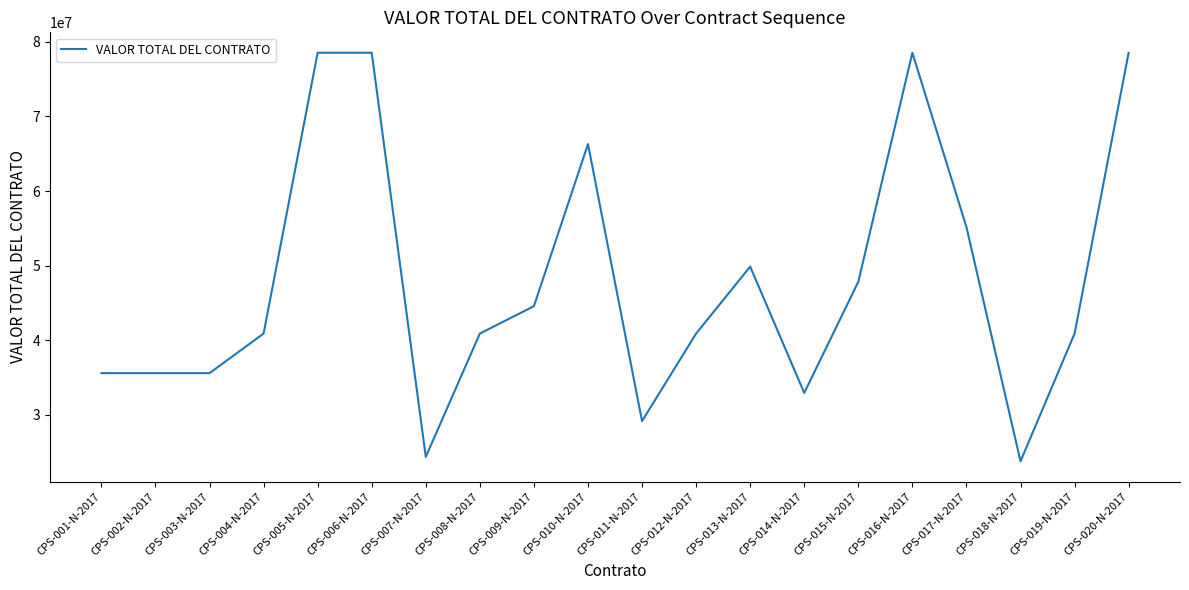

What is the change in value from CPS-001-N-2017 to CPS-016-N-2017?

+42942000